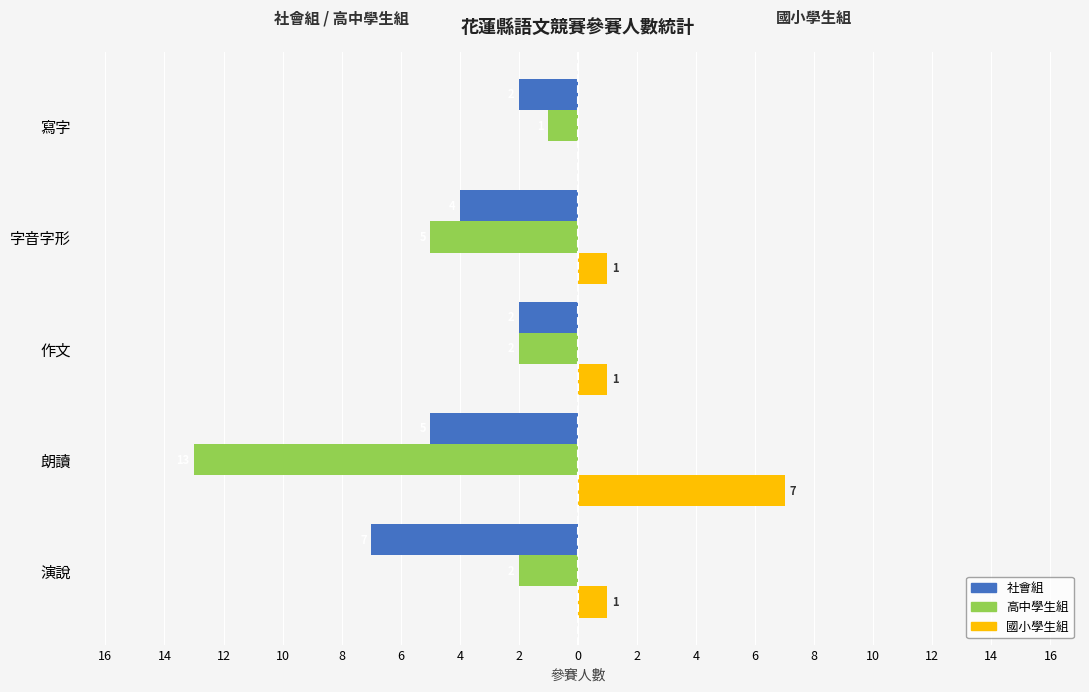

Reading left to right, list all the values displayed in this chart.

社會組: -7	-5	-2	-4	-2
高中學生組: -2	-13	-2	-5	-1
國小學生組: 1	7	1	1	0